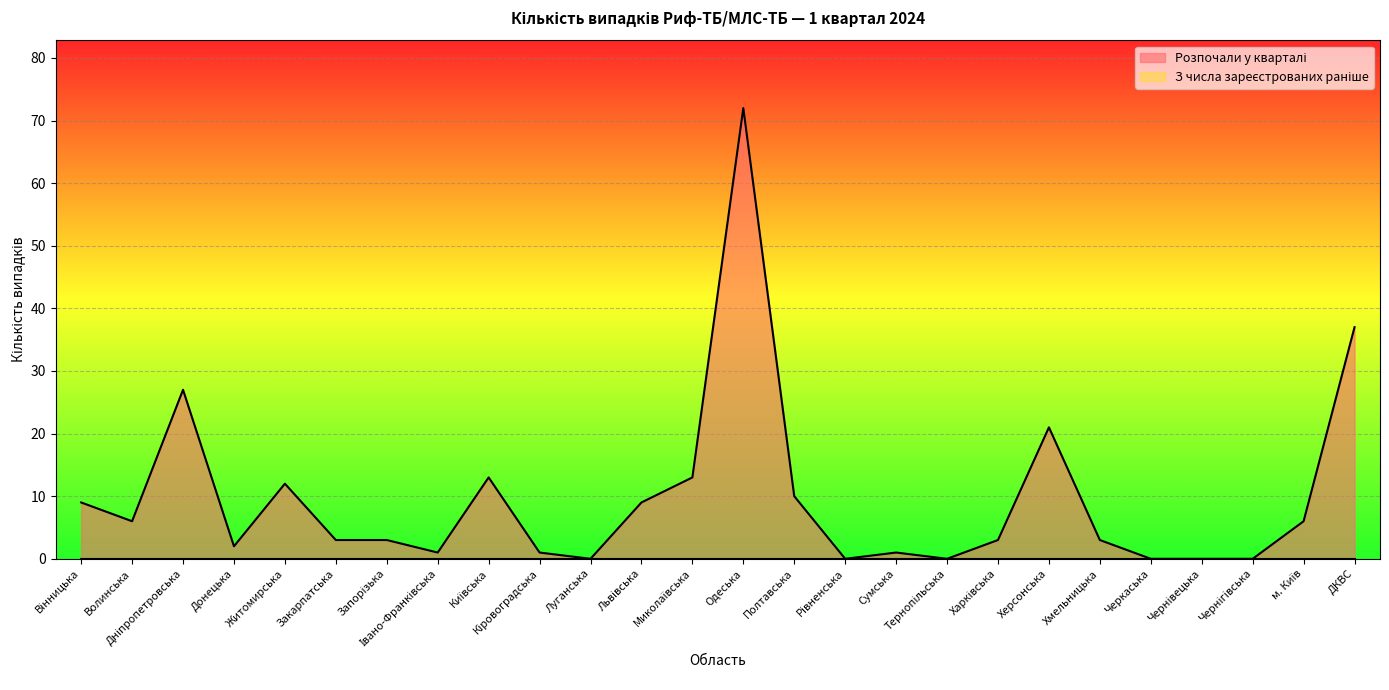

Rank the categories by value from highest to lowest.

Одеська, ДКВС, Дніпропетровська, Херсонська, Київська, Миколаївська, Житомирська, Полтавська, Вінницька, Львівська, Волинська, м. Київ, Закарпатська, Запорізька, Харківська, Хмельницька, Донецька, Івано-Франківська, Кіровоградська, Сумська, Луганська, Рівненська, Тернопільська, Черкаська, Чернівецька, Чернігівська